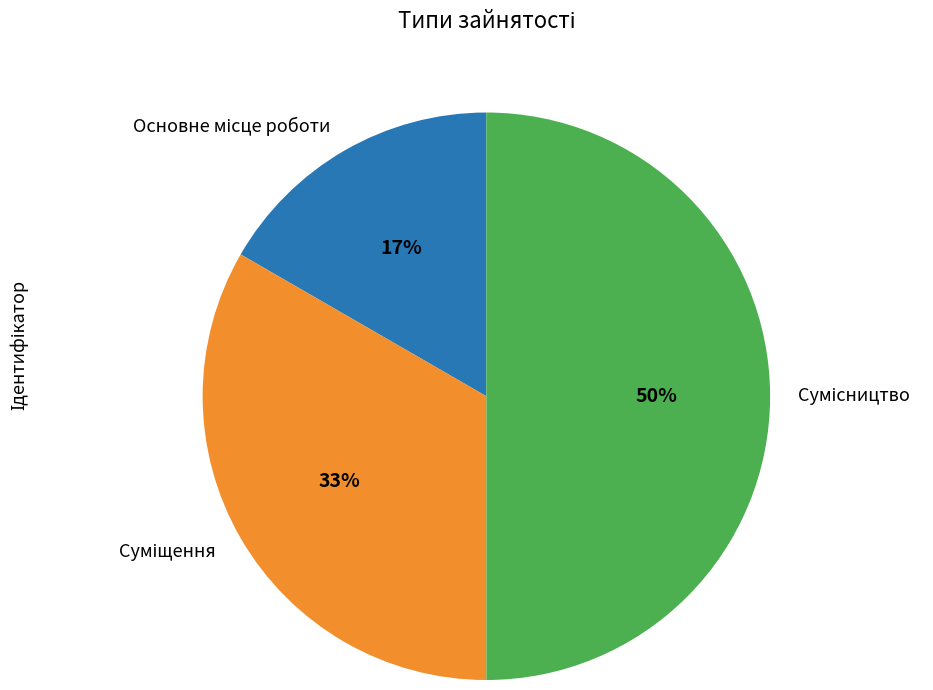

To the nearest percent, what is the average slice percentage?

33%